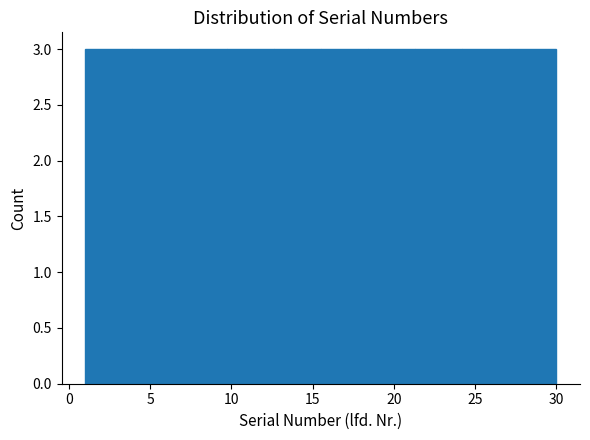

How tall is the bar that spans 24.2 to 27.1 on the x-axis? Neither the bar edges nor the heights are printed on the chart, so give them approximately, as read against the axes.

3